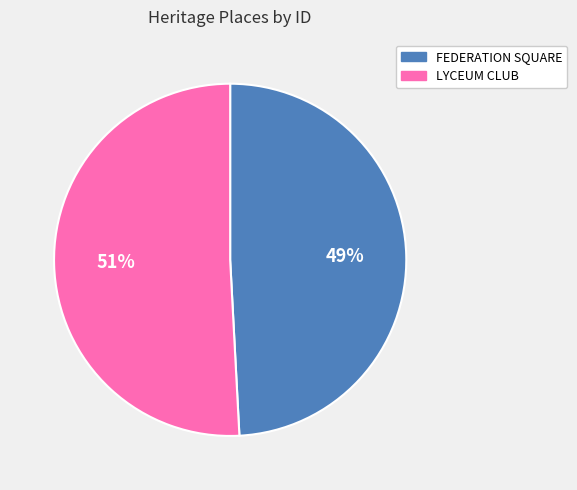

Combined, do LYCEUM CLUB and FEDERATION SQUARE account for over 50%?

Yes